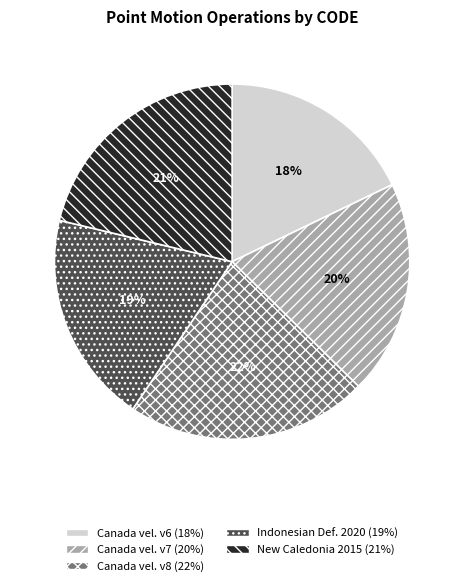

Does any single category account for the majority?

No